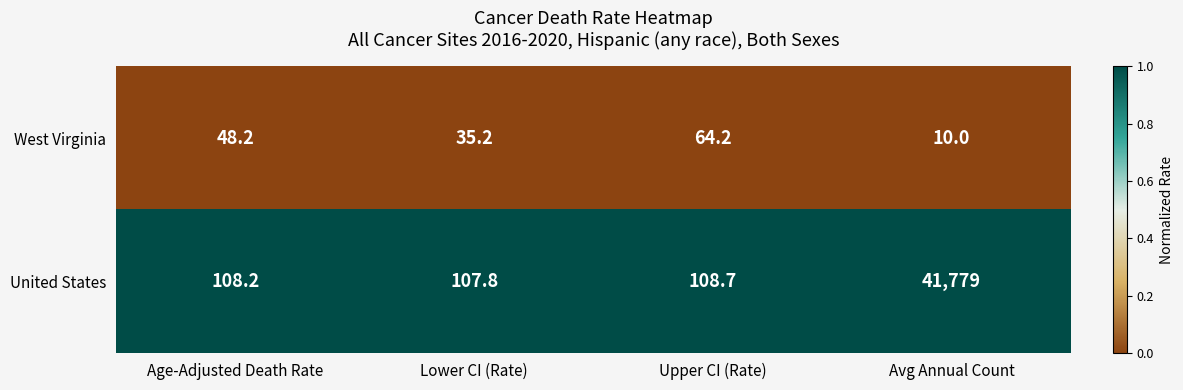

What is the difference between the highest and lowest values at Age-Adjusted Death Rate?

60.0